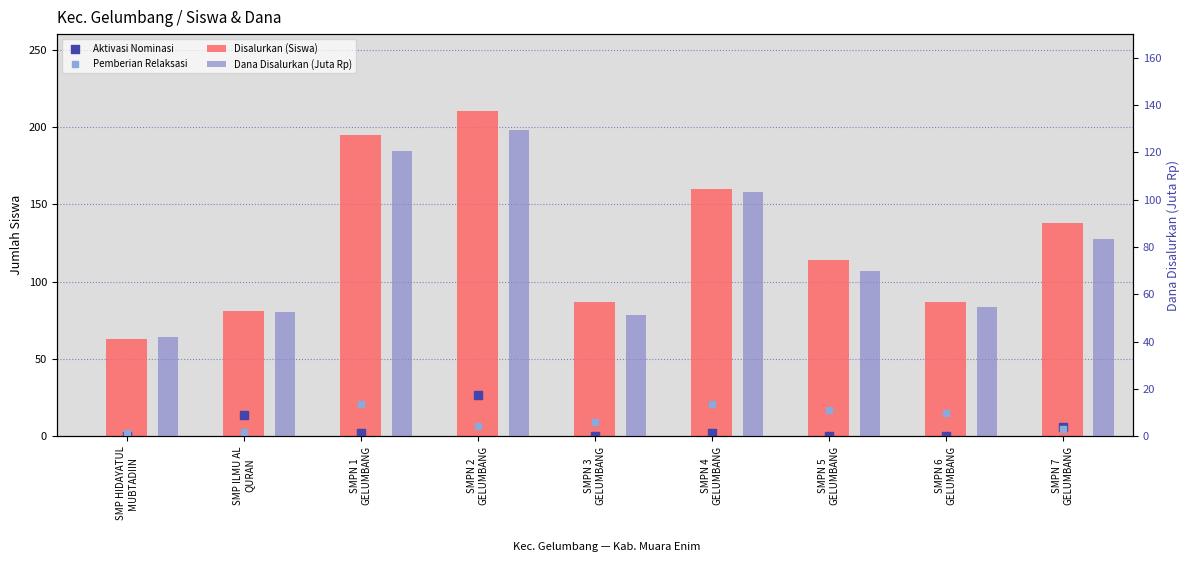

Is the value of Dana Disalurkan (Juta Rp) at SMPN 3
GELUMBANG greater than the value of Disalurkan (Siswa) at SMPN 6
GELUMBANG?

No